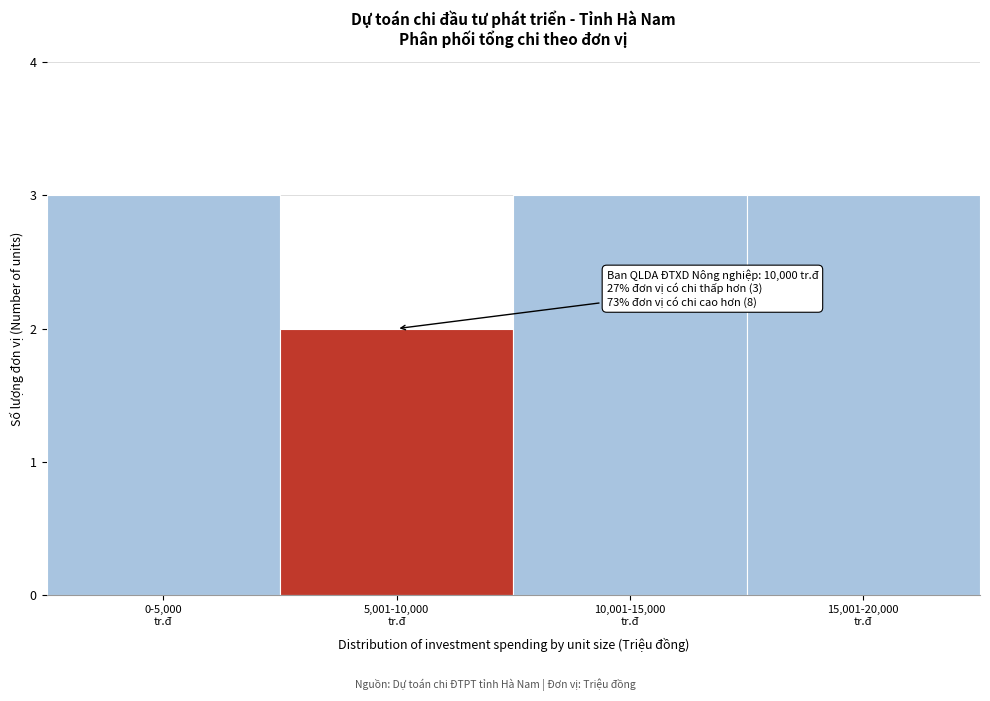

Reading left to right, list all the values displayed in this chart.

3	2	3	3